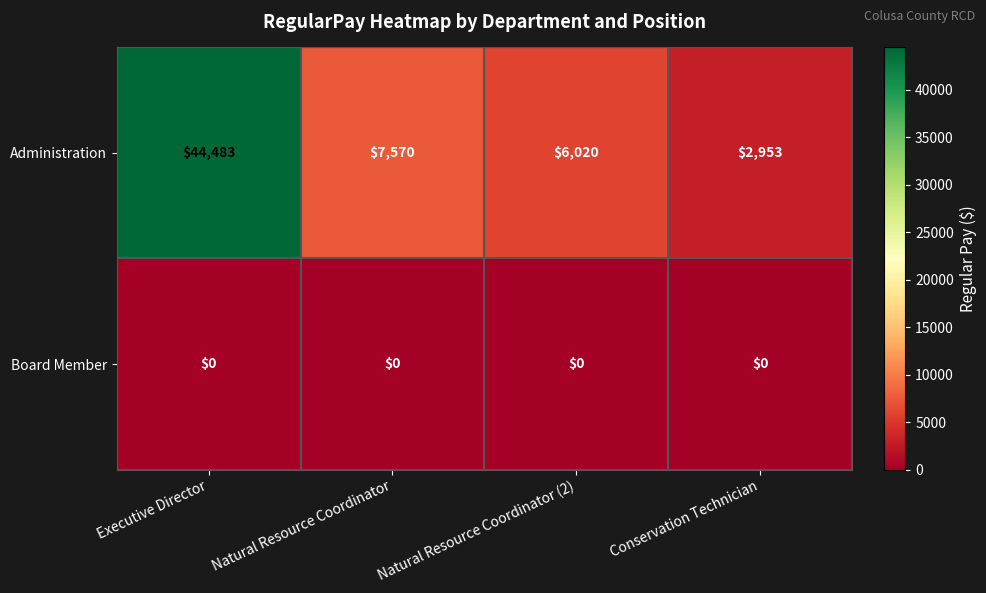

What is the total value across all series at Natural Resource Coordinator (2)?

6020